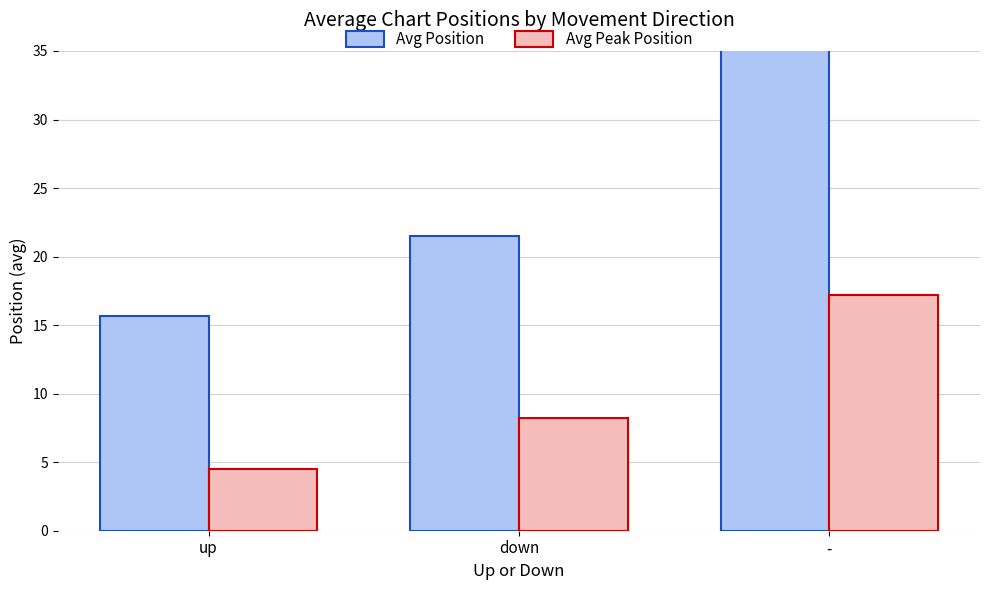

How many values in the Avg Position series exceed 21?

2